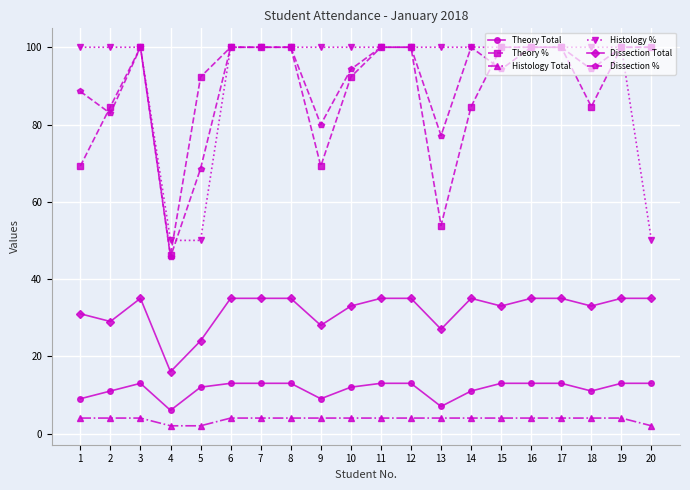

What is the total value across all series at 9?

290.2